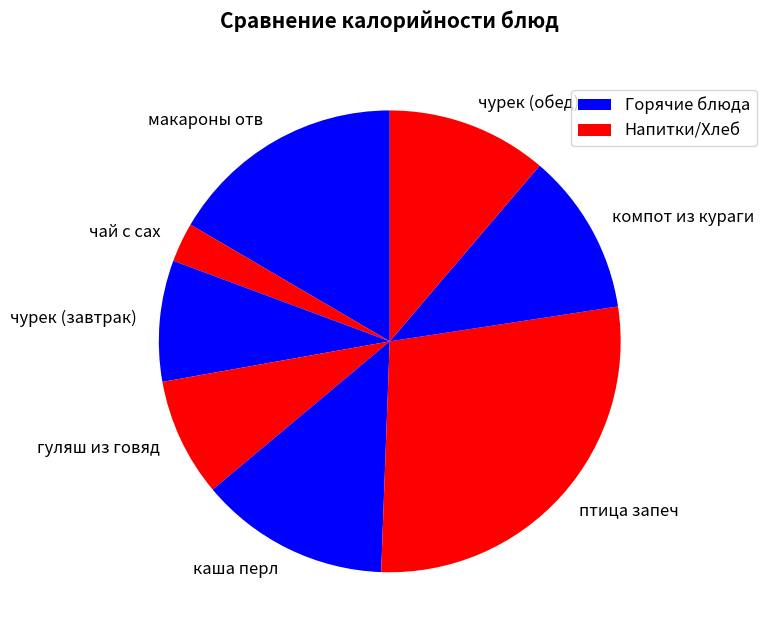

Is there any slice that represents more than half of the pie?

No